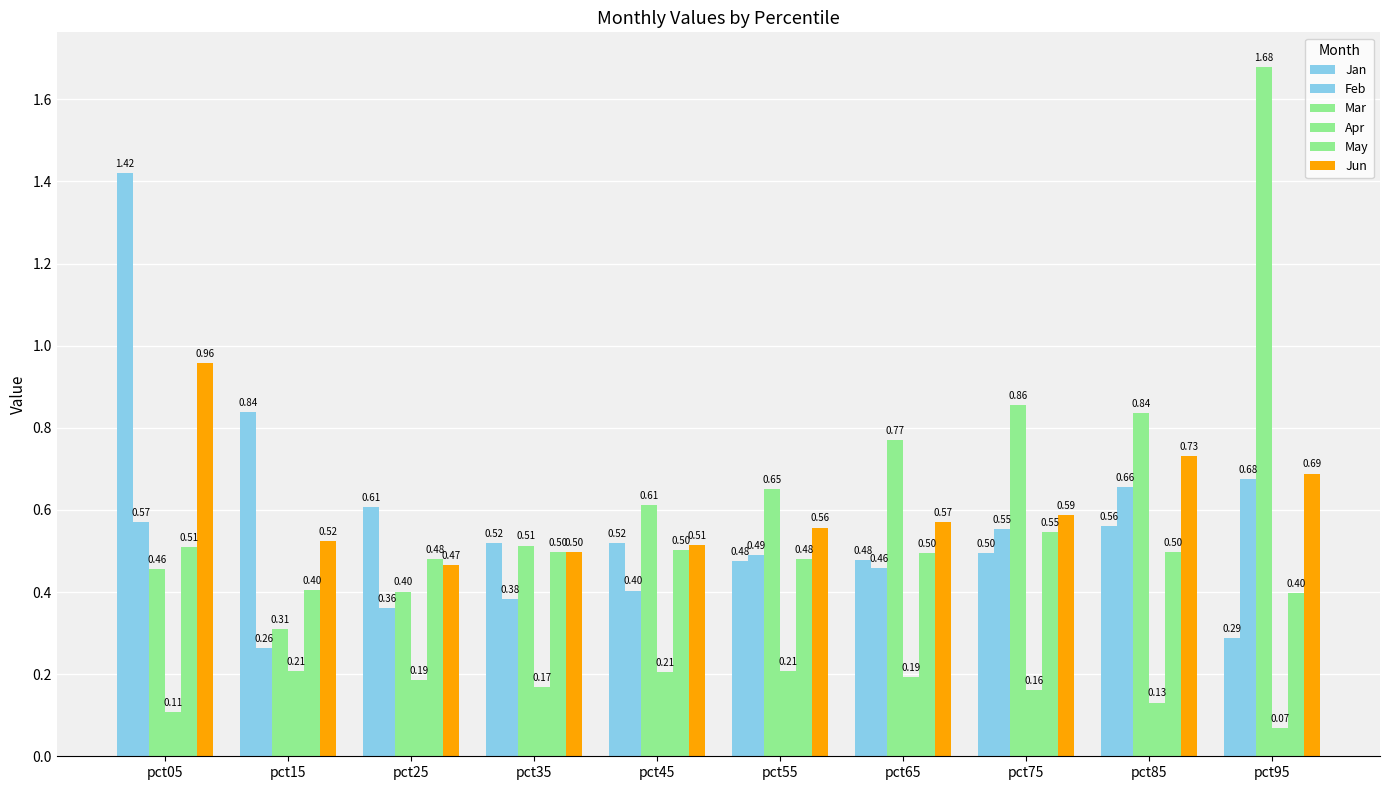

What is the sum of all Apr values?

1.6